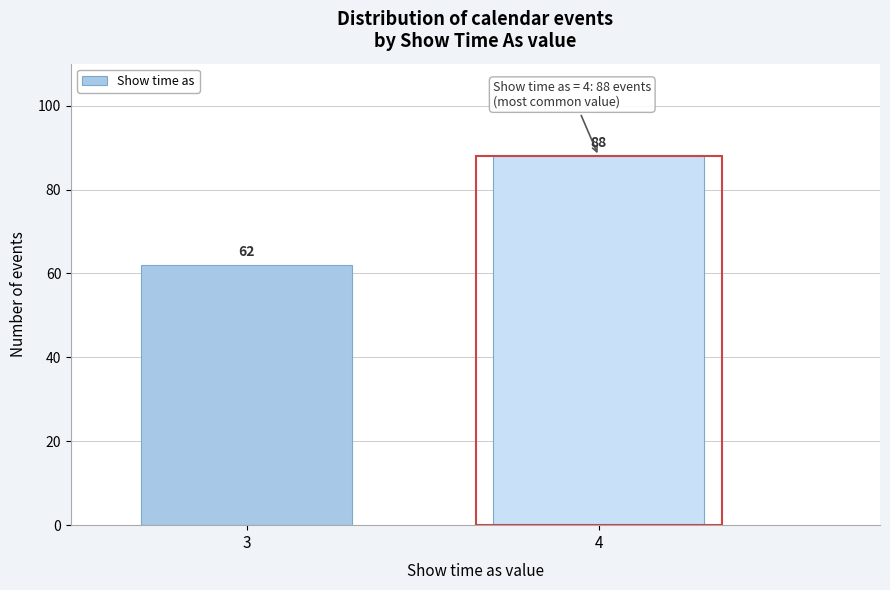

Reading right to left, extract all data points from this chart.

4=88	3=62